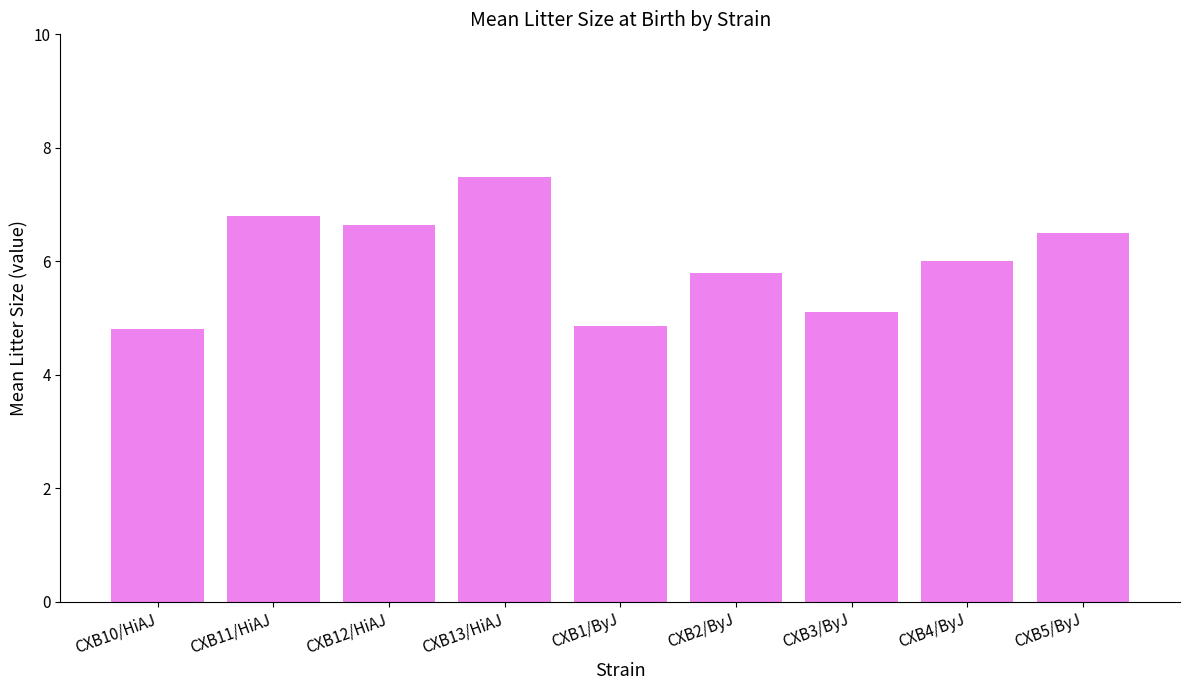

What position from the right is CXB4/ByJ?

2